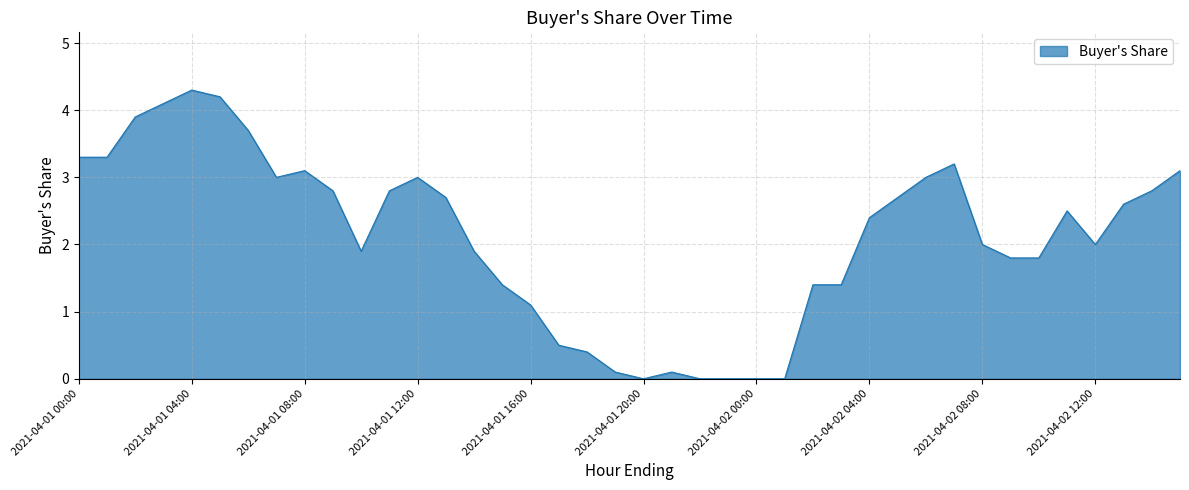

True or false: the data has more than 1 interior local peaks.

True